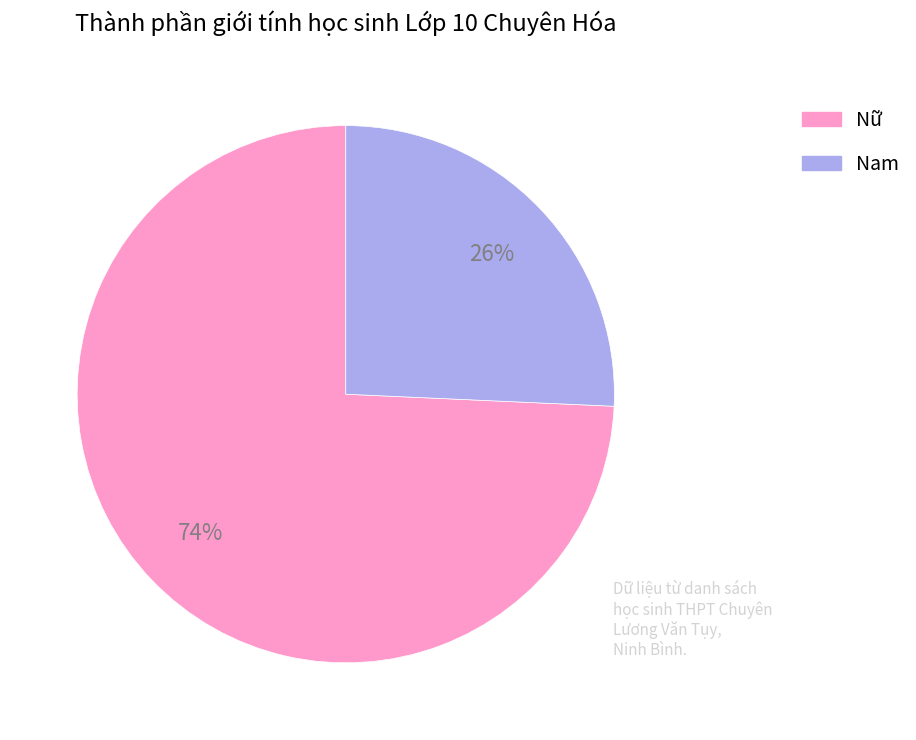

What percentage is the Nam slice, to the nearest percent?

26%